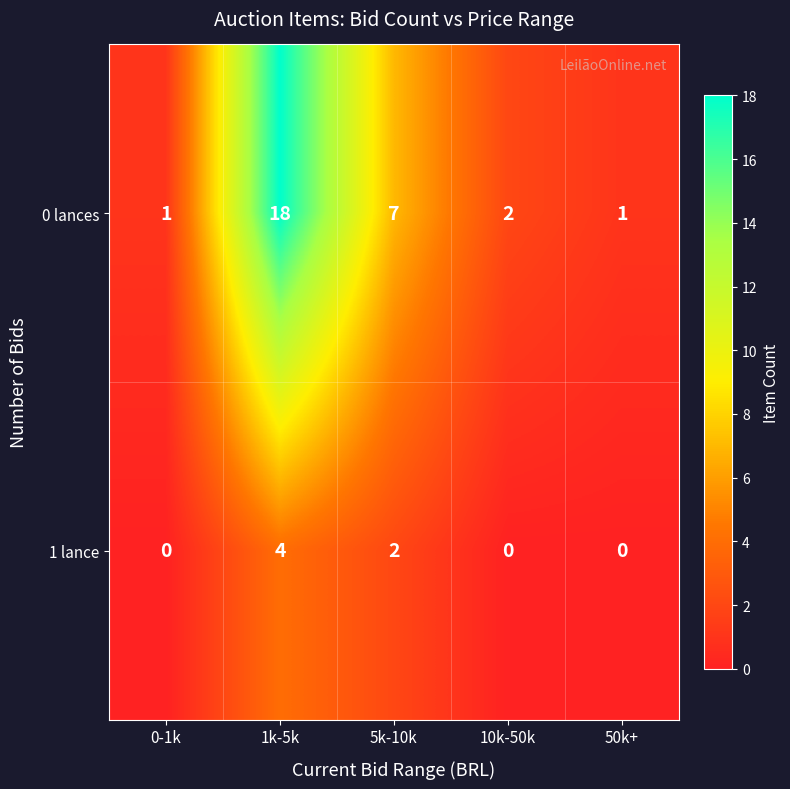

Where is 0 lances nearest to the value 9?

5k-10k